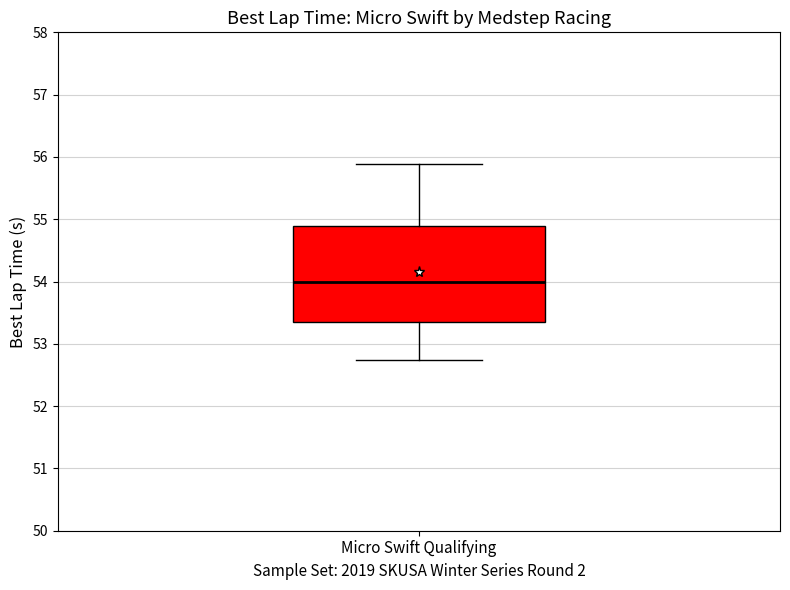

Transcribe this box plot: give where the median line is, the range the box spans, and where the two whiskers end, as read against the y-axis. The values are not printed on the chart, so give them approximately, as read against the axis.

median 54.0, box 53.4 to 54.9, whiskers 52.7 to 55.9